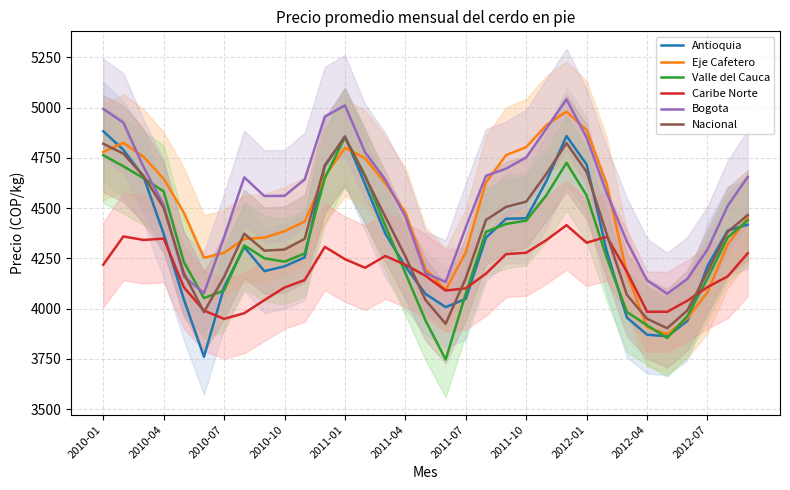

True or false: Bogota and Antioquia cross at least once.

False